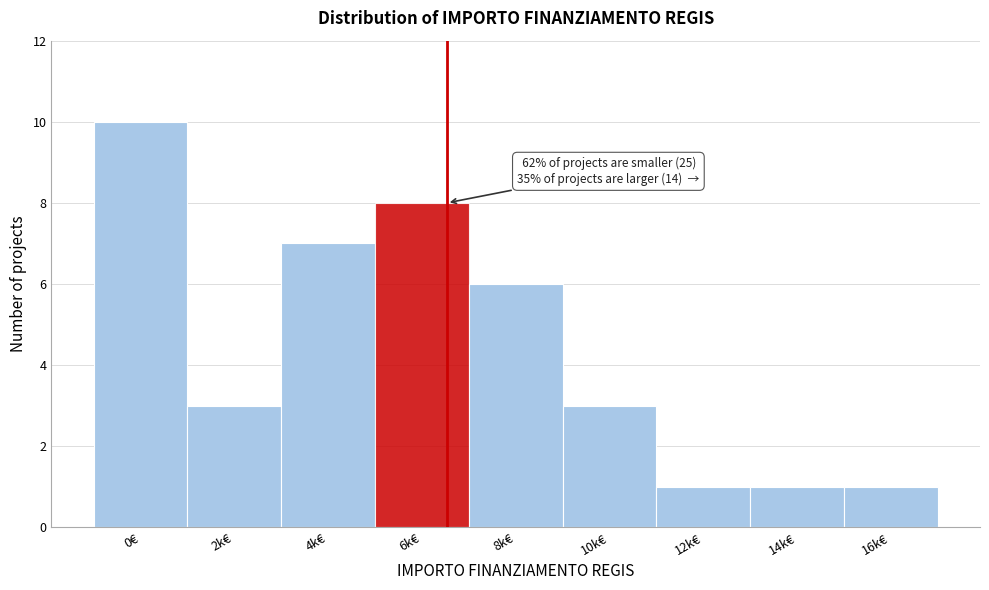

Reading left to right, list all the values displayed in this chart.

10	3	7	8	6	3	1	1	1